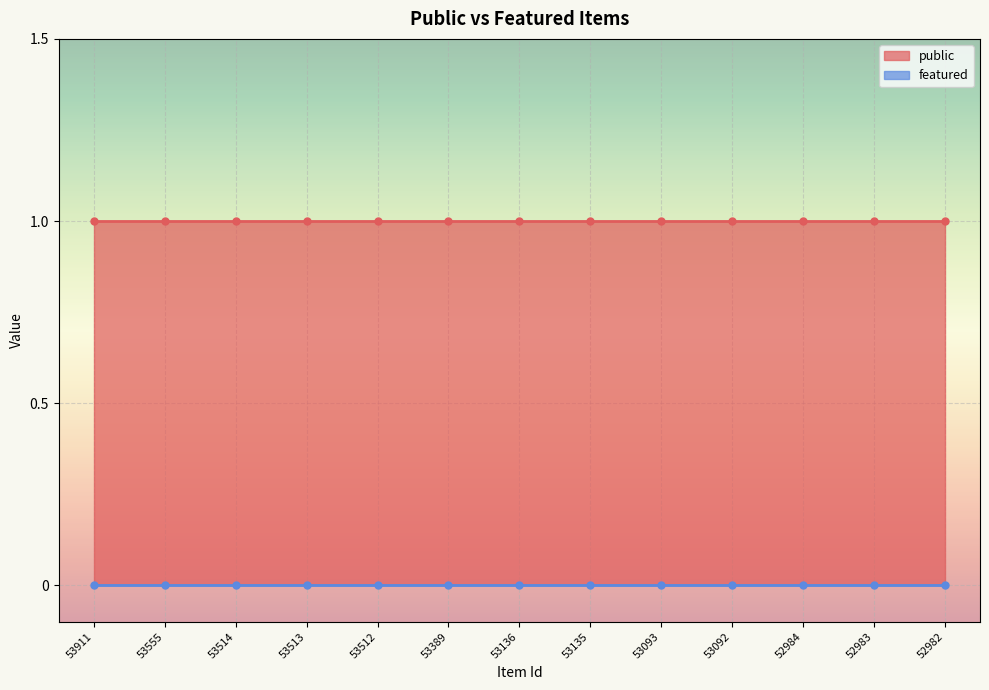

True or false: public and featured cross at least once.

False